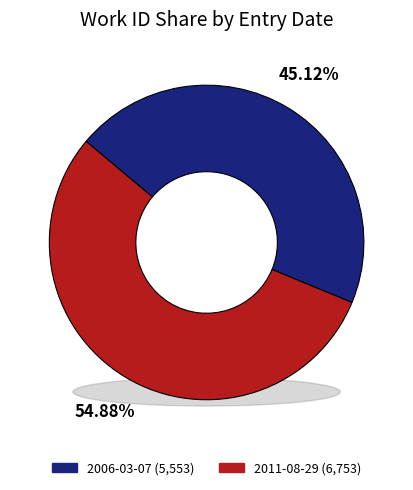

Is it true that 2006-03-07 is 33% of the pie?

False